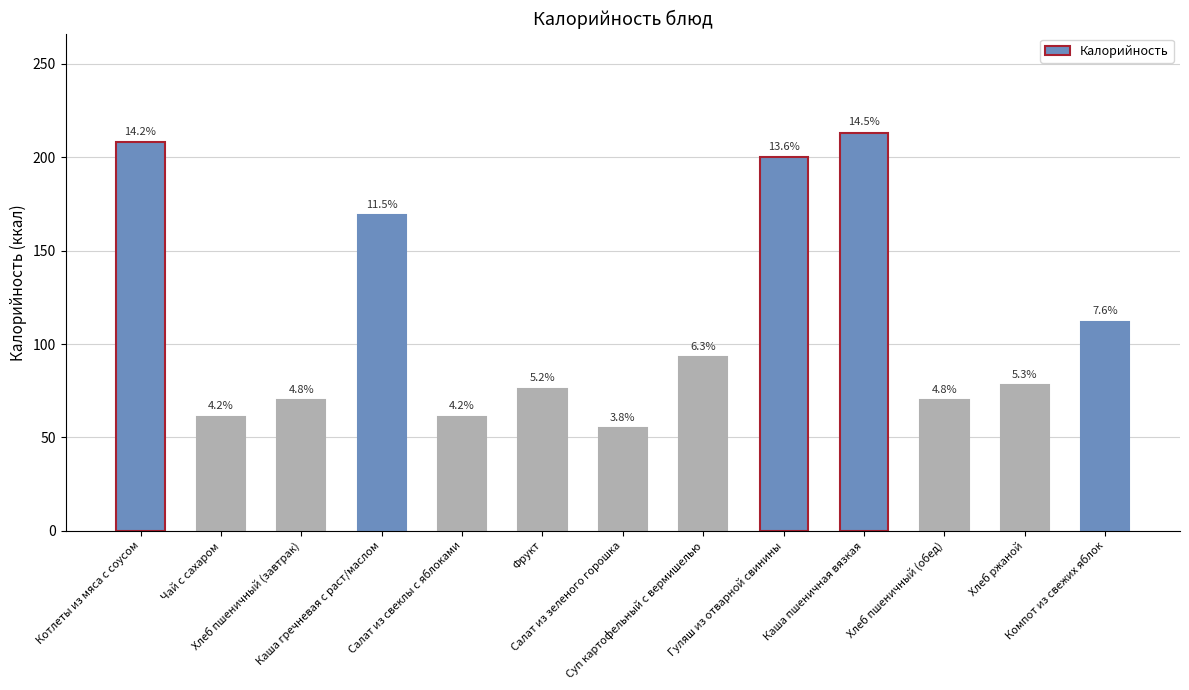

What is the change in value from Чай с сахаром to Салат из зеленого горошка?

-6